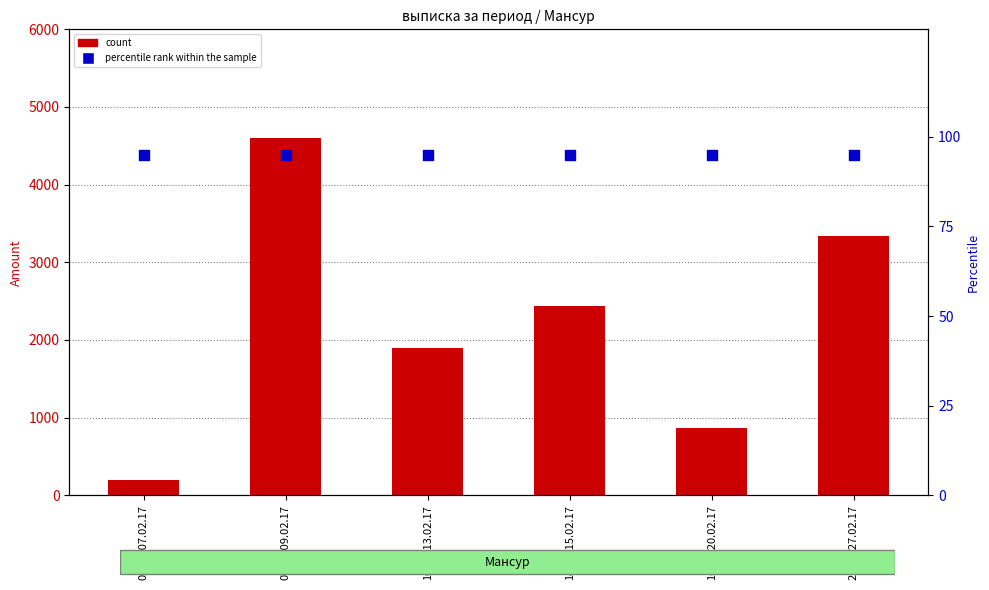

What are all the series names shown in the legend?

count, percentile rank within the sample